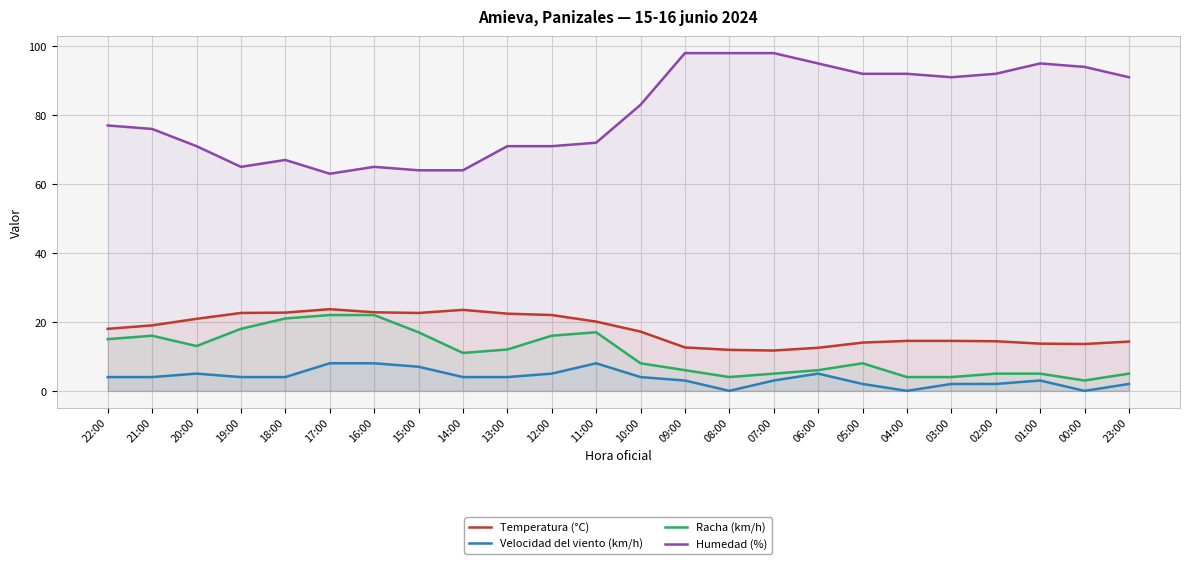

Which series changed the most between 18:00 and 14:00?

Racha (km/h)